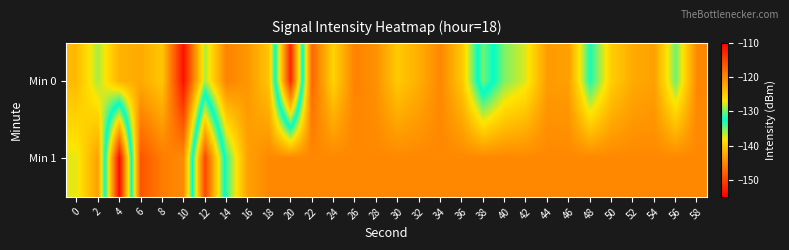

Rank the series by their maximum value, from highest to lowest.

Min 0, Min 1